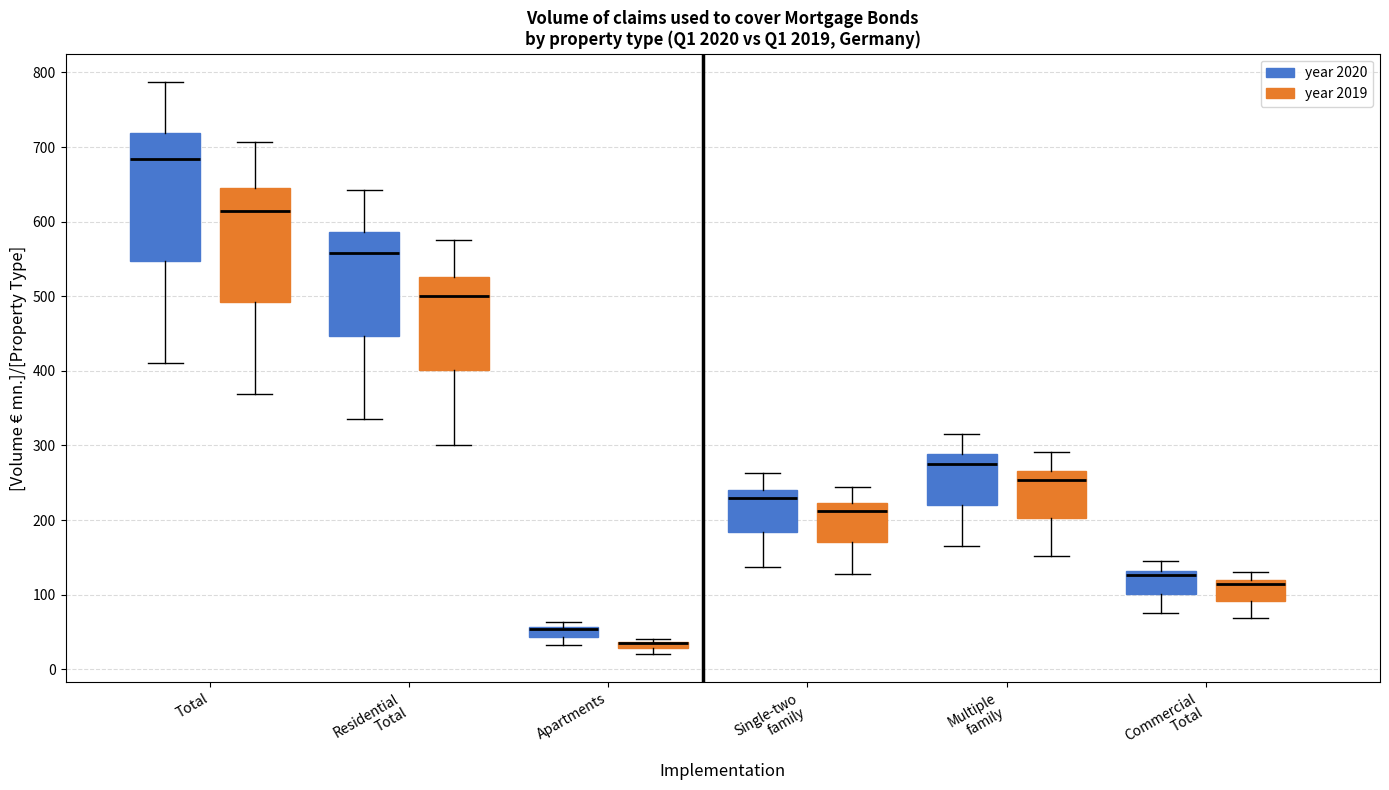

Which box is the tallest, from its lower edge to its upper edge?

Total (year 2020)